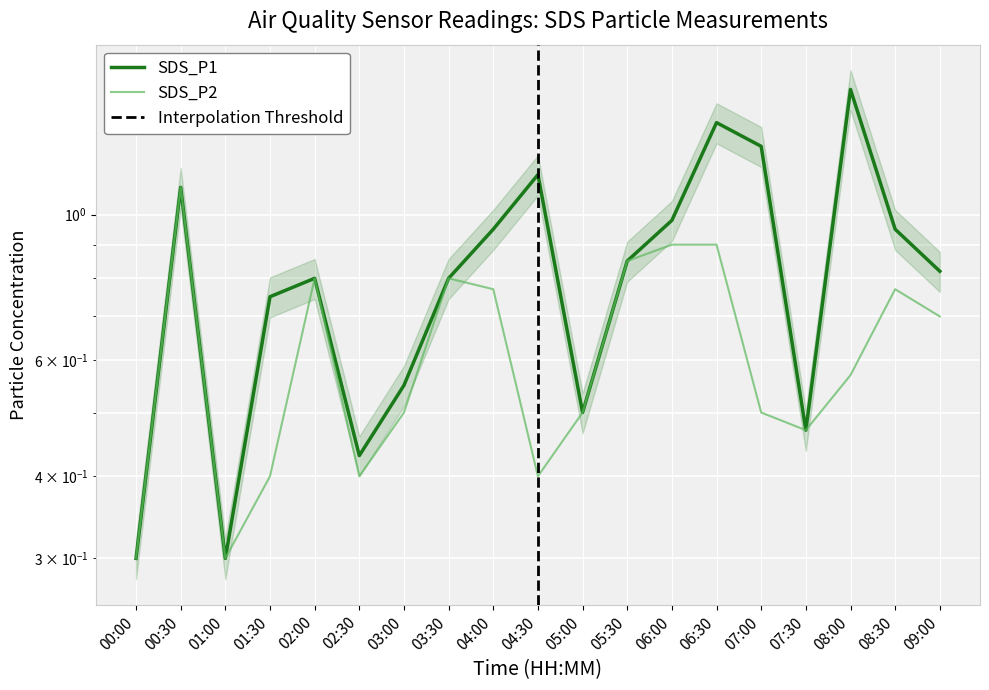

True or false: SDS_P1 has more than 0 points higher than both neighbors.

True